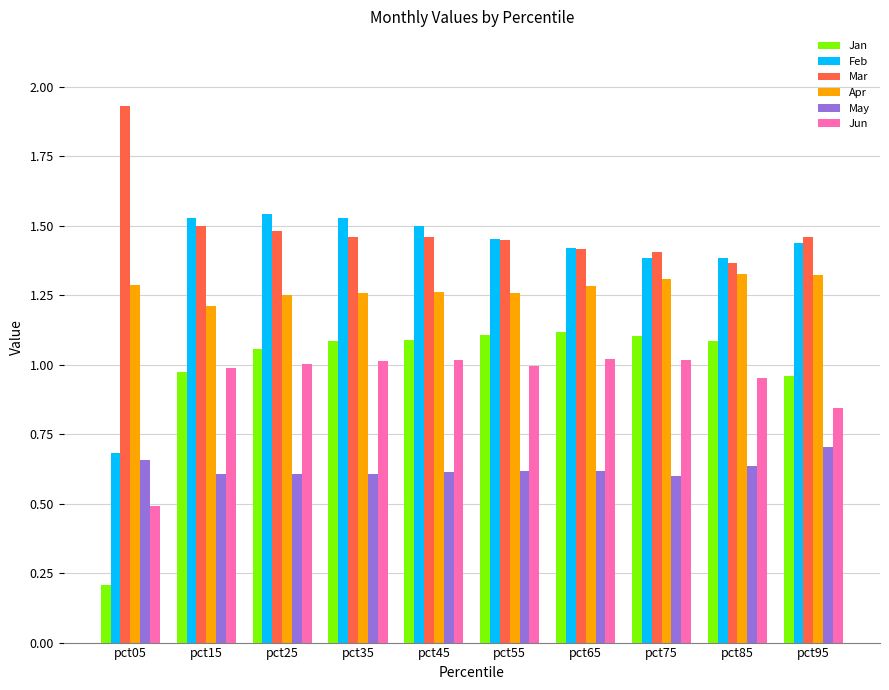

What is the total value across all series at pct15?

6.8